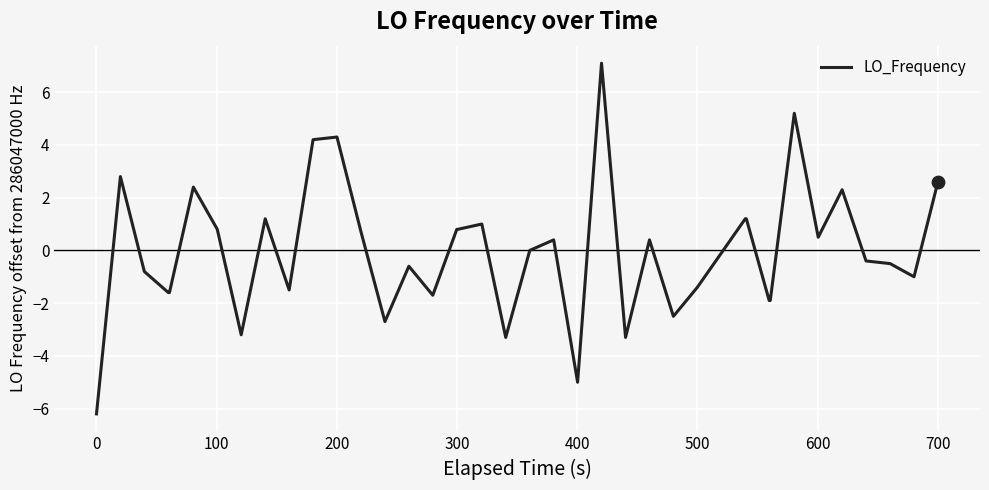

What is the difference between the maximum and minimum values?

13.3